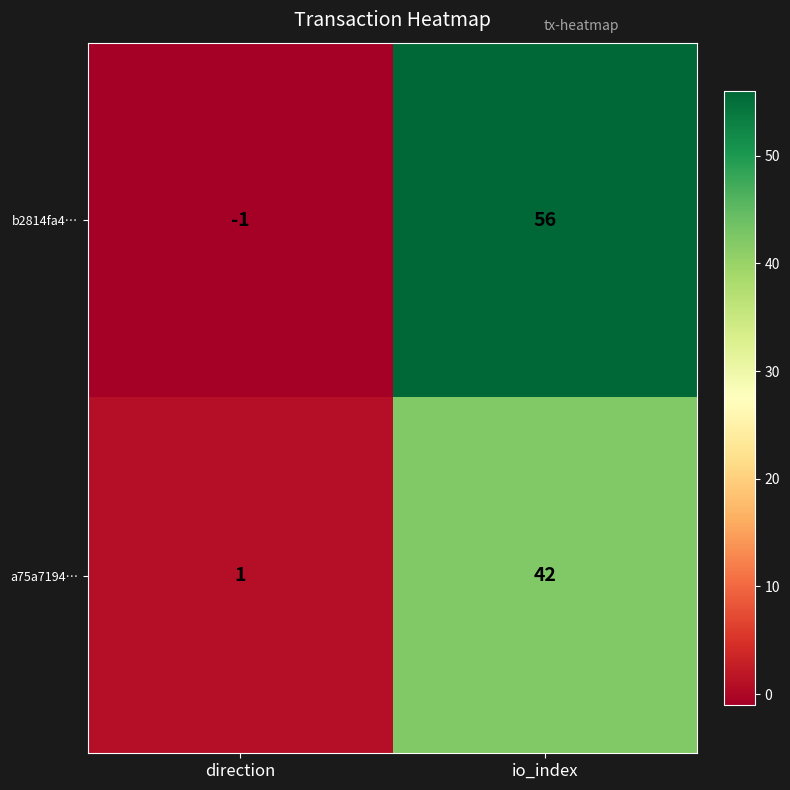

The a75a7194… series shows 58 at io_index. True or false?

False